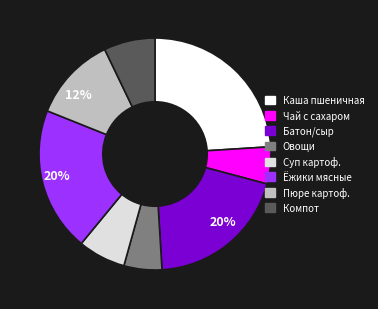

Is it true that Батон/сыр is 20% of the pie?

True